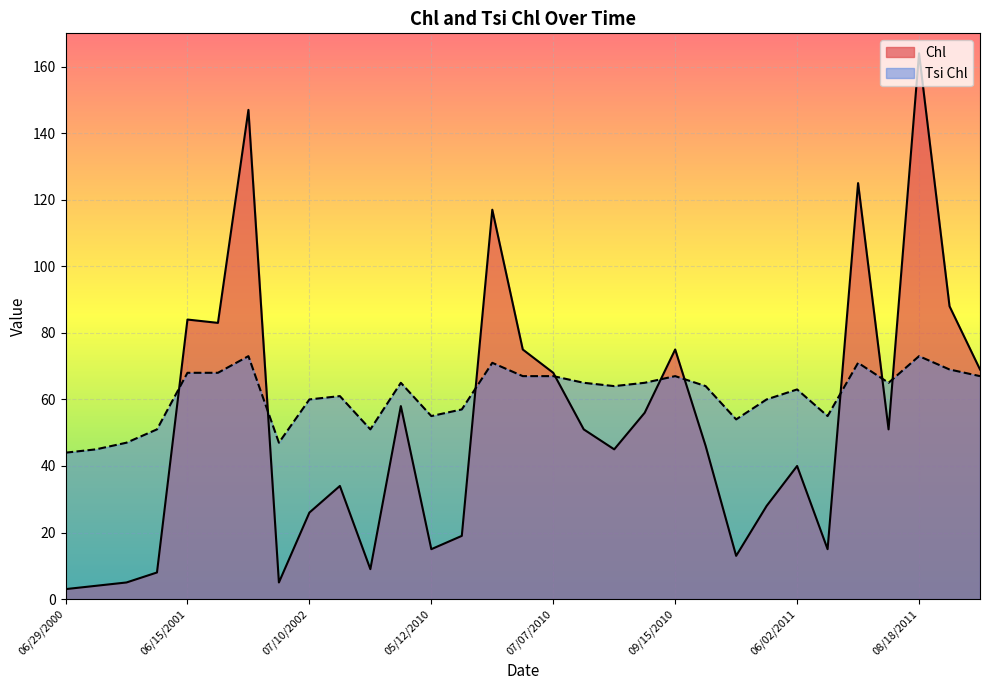

How many data points does each series have?

31